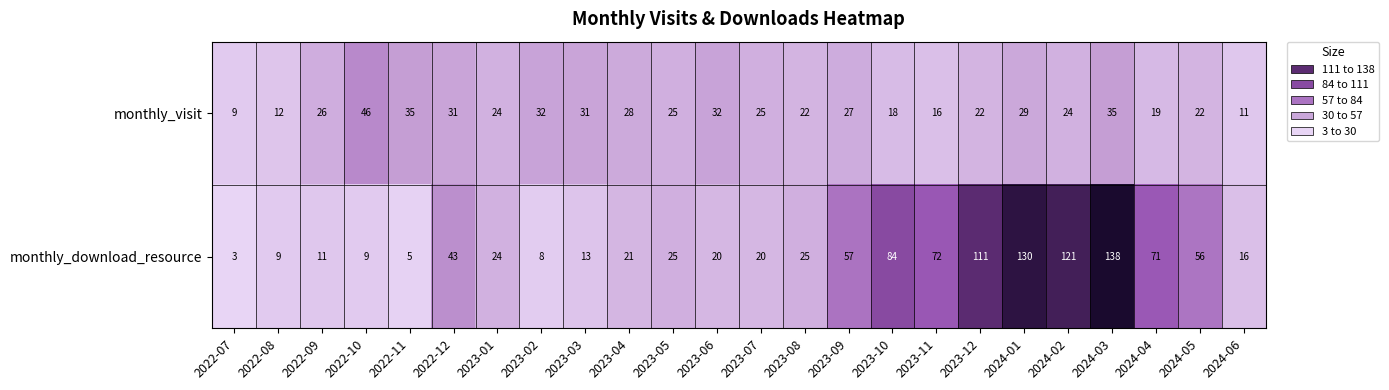

Between 2022-08 and 2023-07, which series saw the biggest shift?

monthly_visit